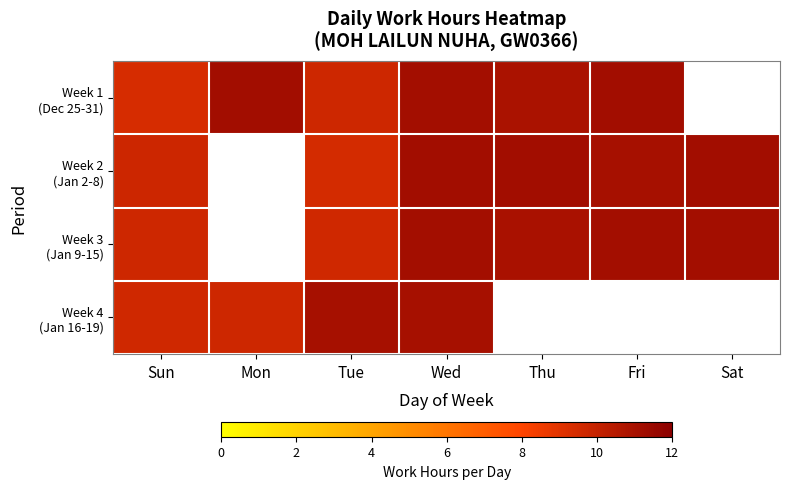

Which has a higher value, Sun or Sat?

Sat